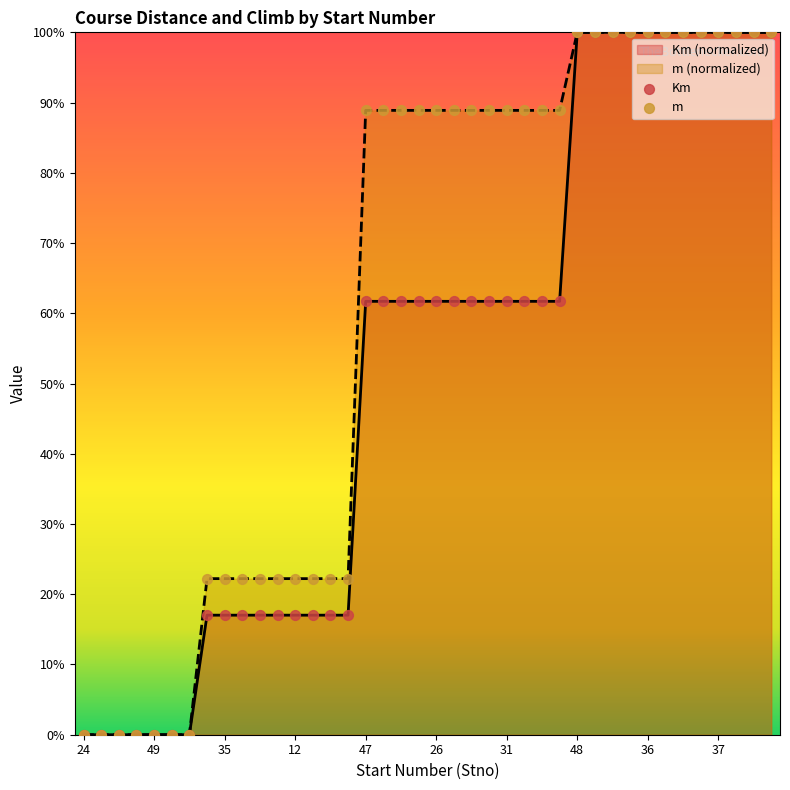

At how many categories does at least one series exceed 37?

24